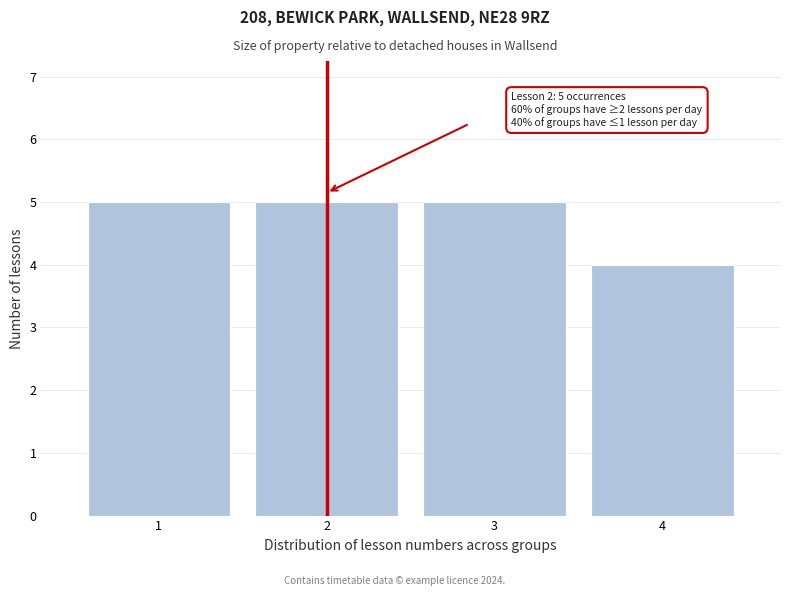

Reading left to right, what are all the values shown in this chart?

1=5	2=5	3=5	4=4